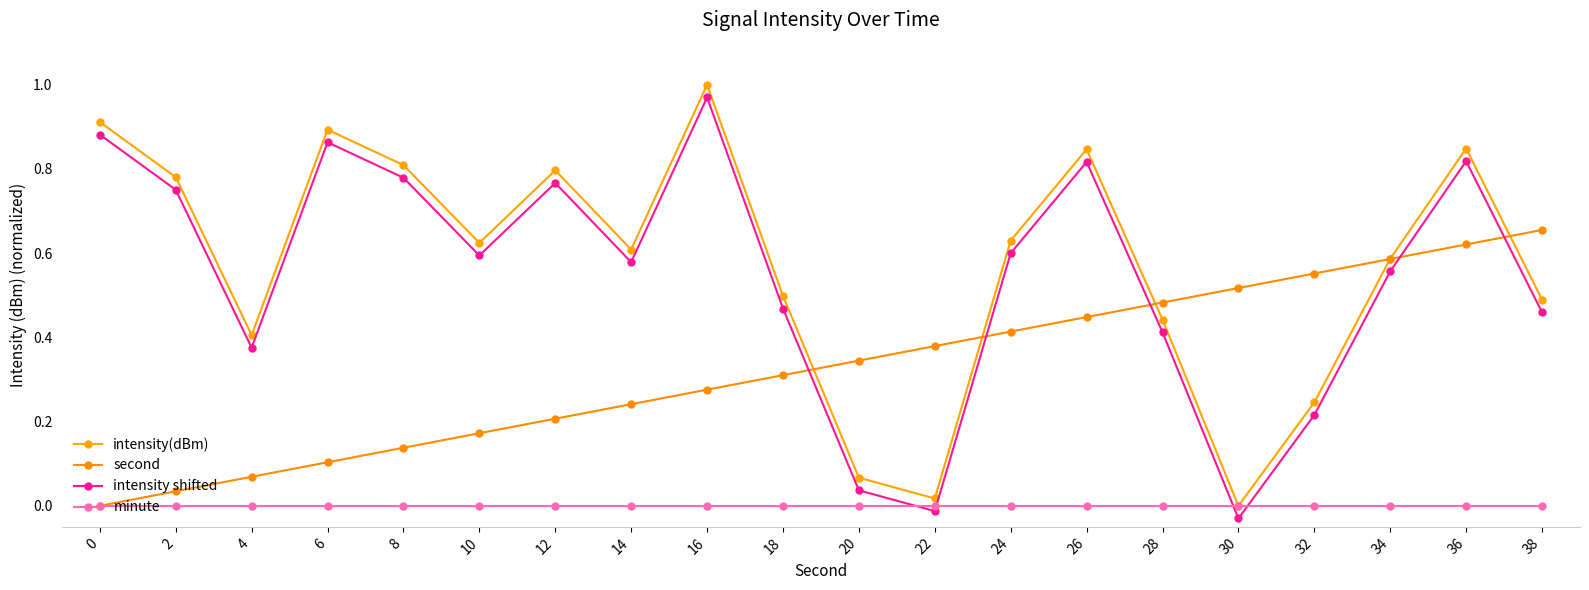

How many values in intensity(dBm) are above zero?

19